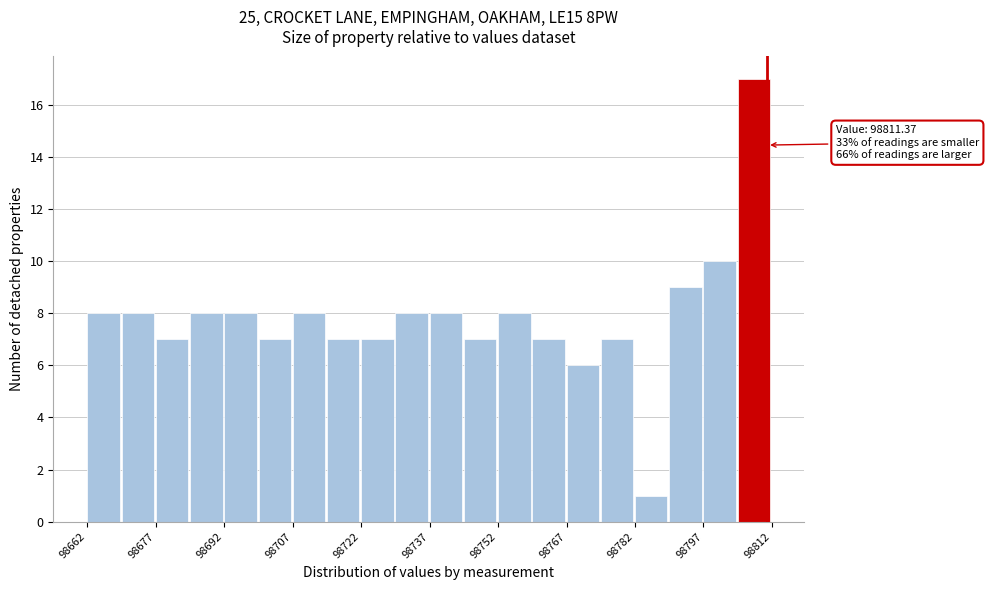

Read against the x-axis, roughly where is the centre of the tallest bar?

98808